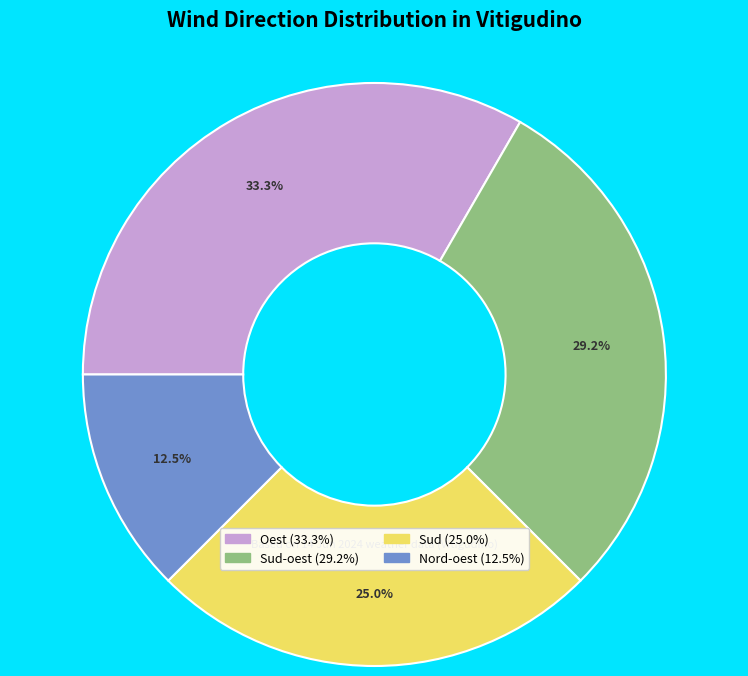

Does any single category account for the majority?

No